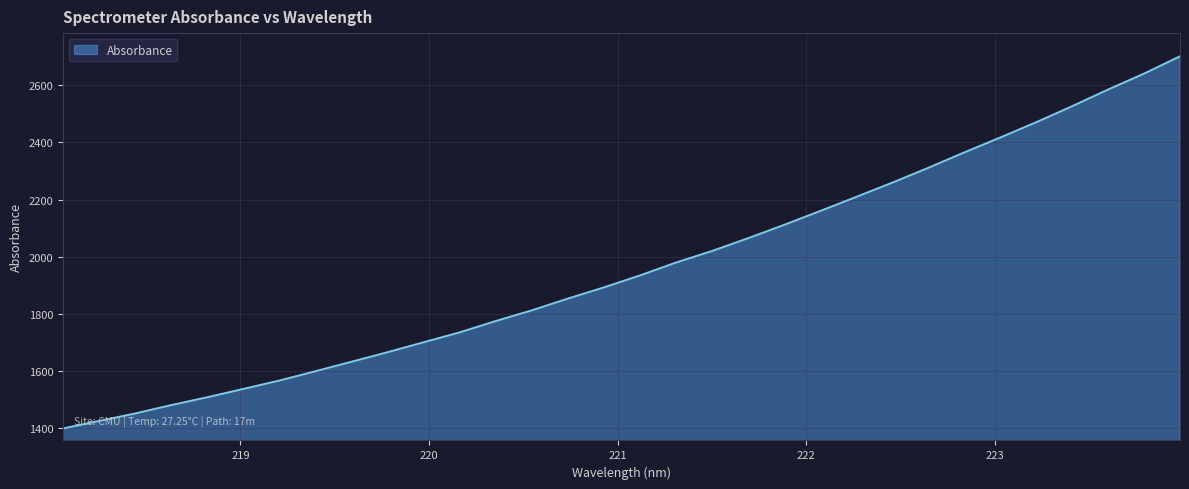

What is the greatest value displayed?

2701.1